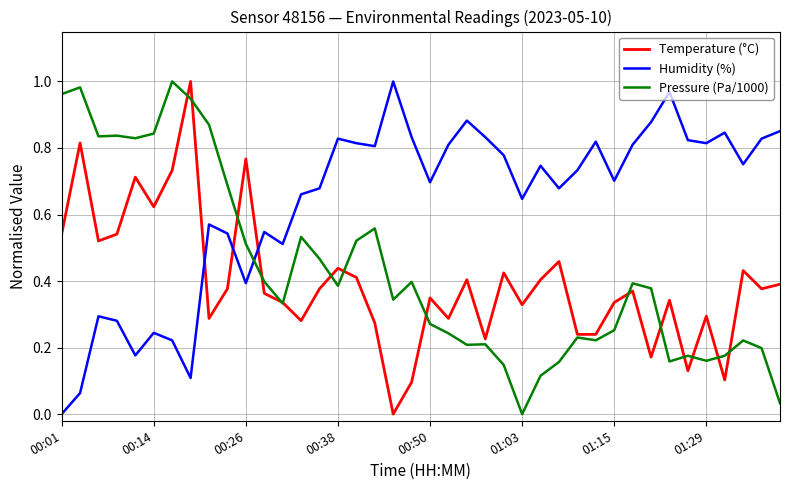

Which series has the largest total across all categories?

Humidity (%)